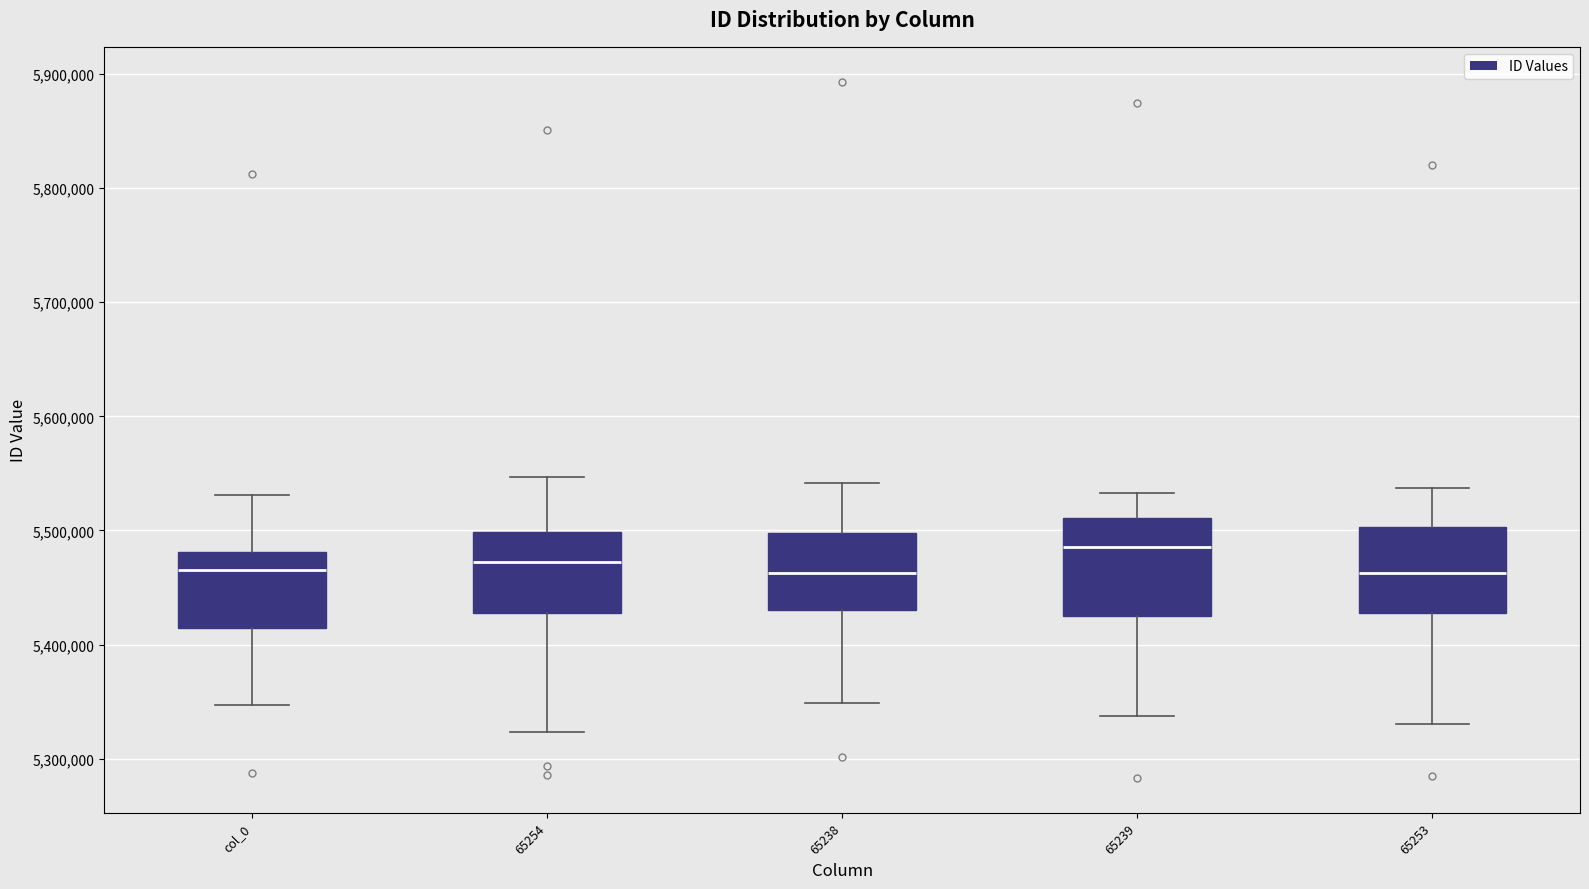

Reading left to right, read every box against the y-axis: the position of its median line, the range the box covers, and the ends of its whiskers. The values are not printed on the chart, so give them approximately, as read against the axis.

col_0: median 5470000, box 5410000 to 5480000, whiskers 5350000 to 5530000
65254: median 5470000, box 5430000 to 5500000, whiskers 5320000 to 5550000
65238: median 5460000, box 5430000 to 5500000, whiskers 5350000 to 5540000
65239: median 5490000, box 5430000 to 5510000, whiskers 5340000 to 5530000
65253: median 5460000, box 5430000 to 5500000, whiskers 5330000 to 5540000